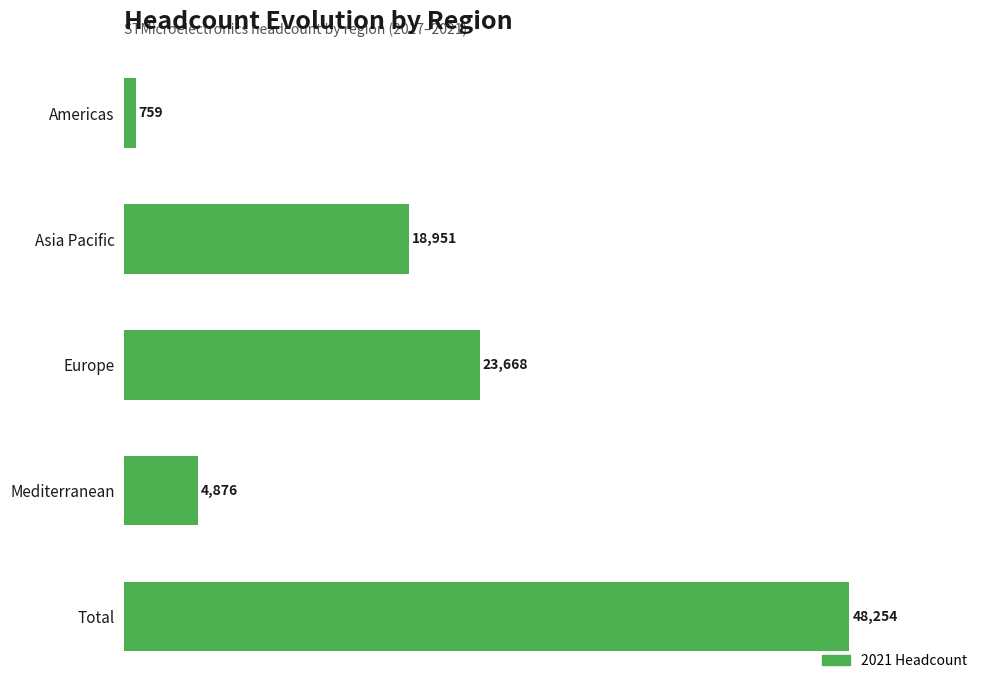

What is the sum of the values at Total and Mediterranean?

53130